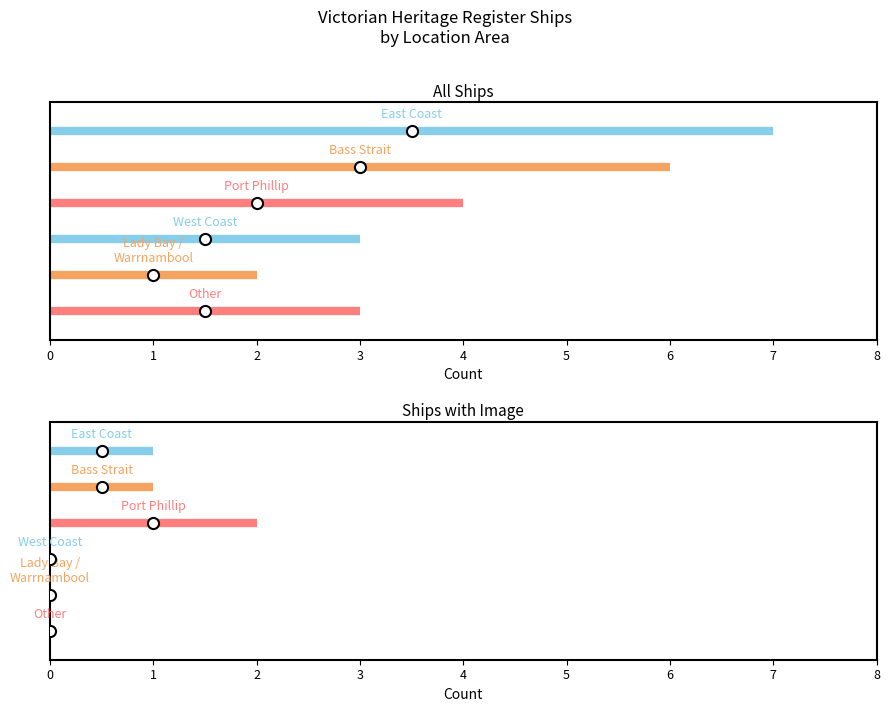

The value of West Coast at 0 is 3. True or false?

False